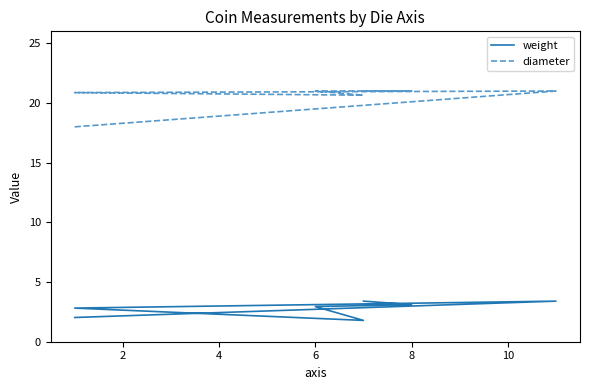

What is the value of the diameter point at the 7th from the left?

21.0